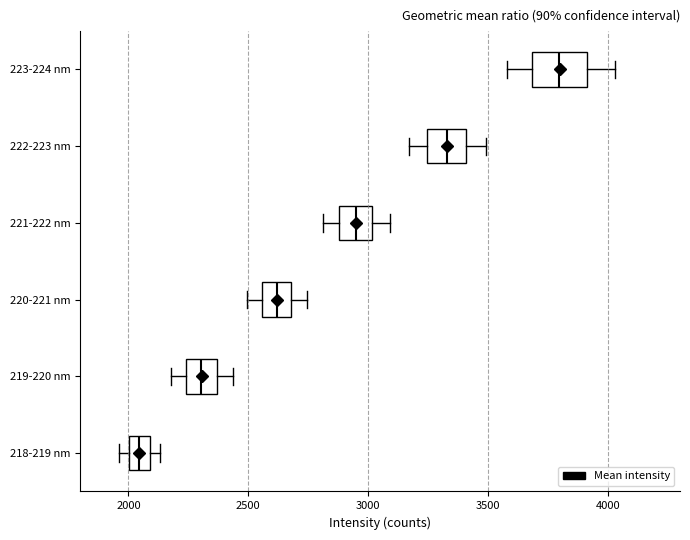

Reading bottom to top, transcribe this box plot: for each box, give where its median line is, the range the box spans, and where its two whiskers end, as read against the x-axis. The values are not printed on the chart, so give them approximately, as read against the axis.

218-219 nm: median 2050, box 2000 to 2100, whiskers 1950 to 2150
219-220 nm: median 2300, box 2250 to 2350, whiskers 2200 to 2450
220-221 nm: median 2600, box 2550 to 2700, whiskers 2500 to 2750
221-222 nm: median 2950, box 2900 to 3000, whiskers 2800 to 3100
222-223 nm: median 3350, box 3250 to 3400, whiskers 3150 to 3500
223-224 nm: median 3800, box 3700 to 3900, whiskers 3600 to 4050